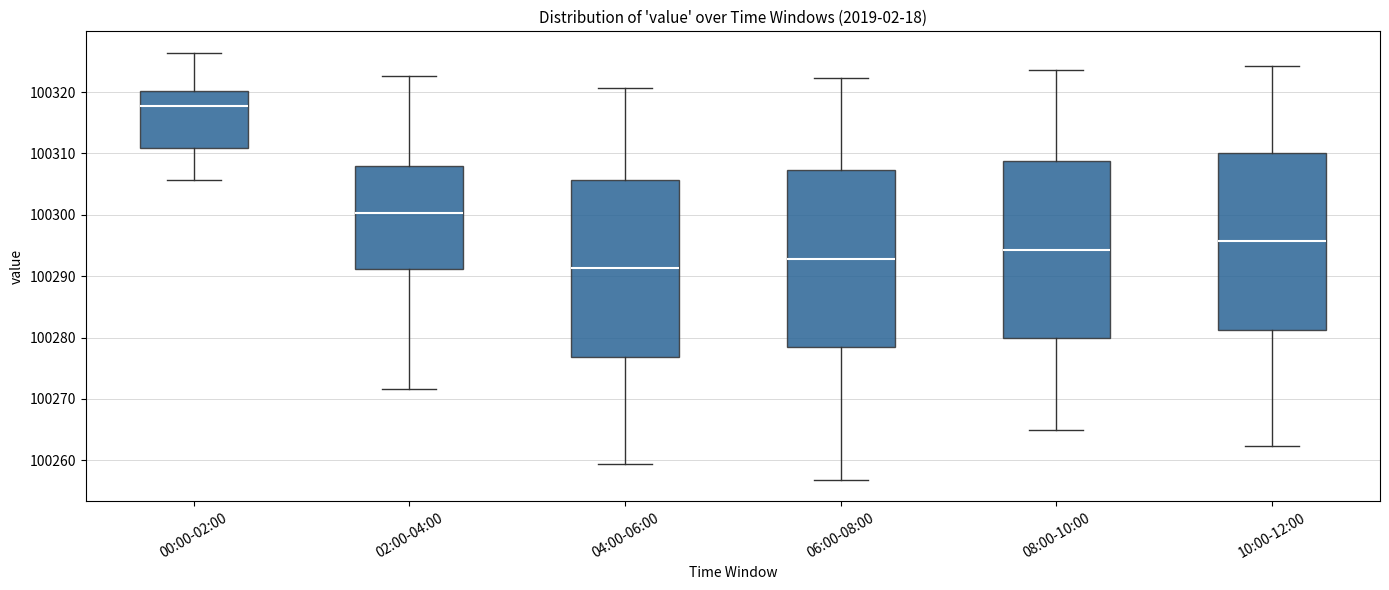

Which box's median line is the highest?

00:00-02:00